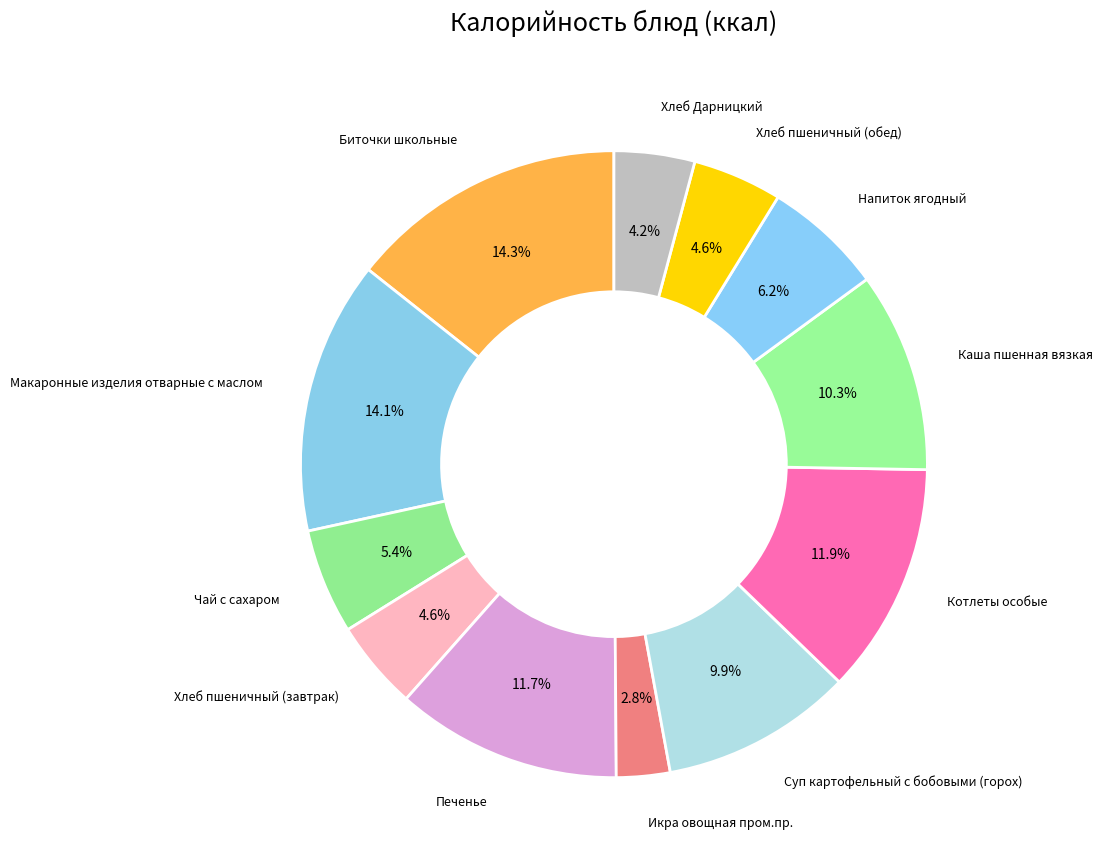

What is the smallest slice in the pie chart?

Икра овощная пром.пр.